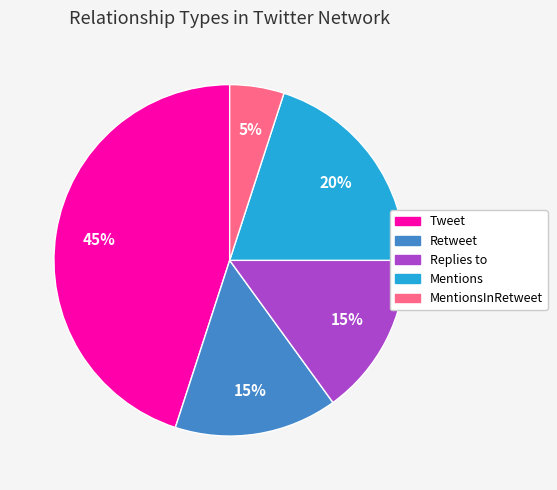

To the nearest percent, what is the average slice percentage?

20%